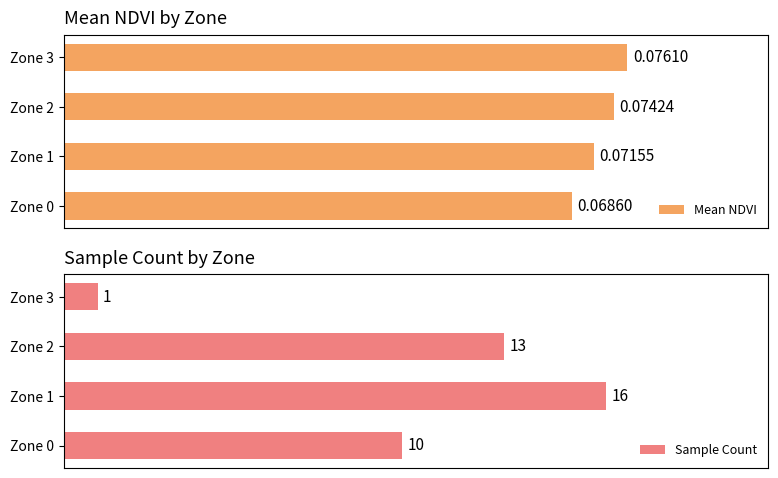

Rank the categories by Mean NDVI value from lowest to highest.

Zone 0, Zone 1, Zone 2, Zone 3